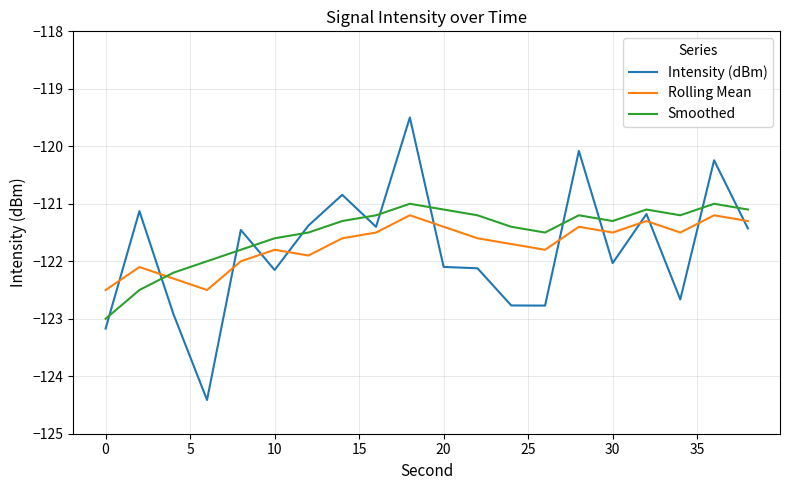

What is the greatest value displayed?

-119.5